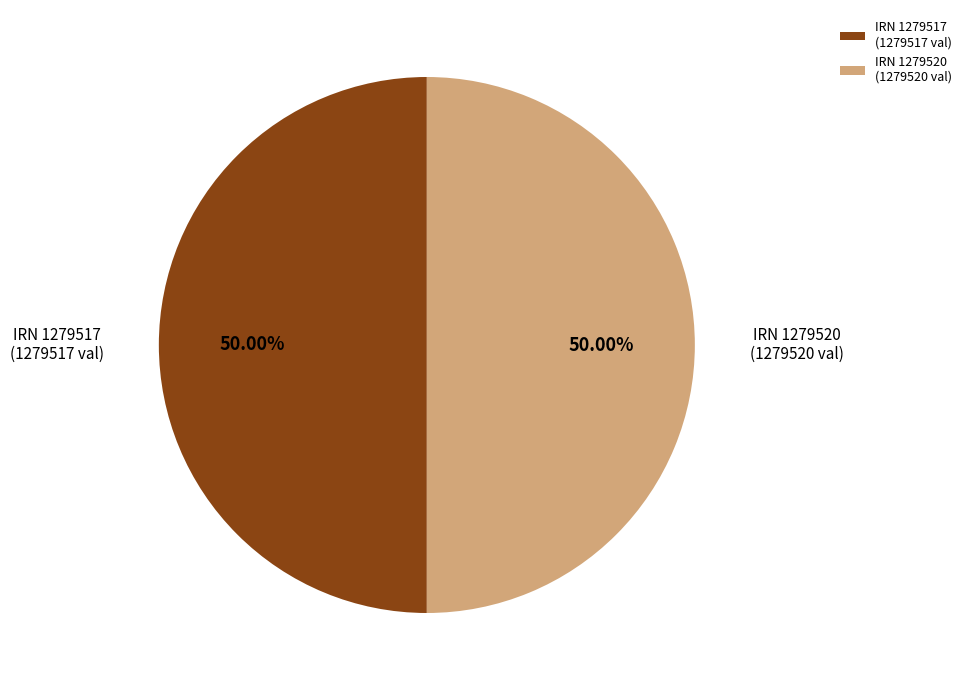

Approximately how many times larger is the value at IRN 1279520 (1279520 val) compared to IRN 1279517 (1279517 val)?

1.0